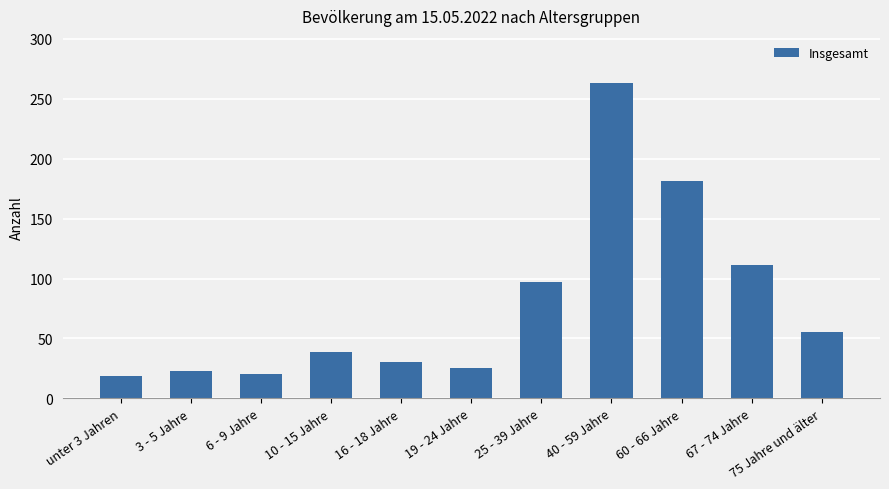

What is the value of the 7th bar from the left?

97